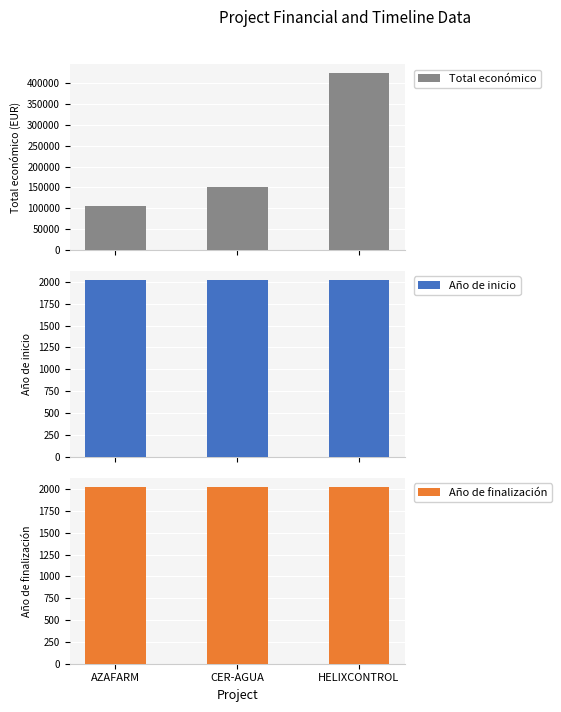

True or false: Año de inicio has a value of 2023 at CER-AGUA.

True